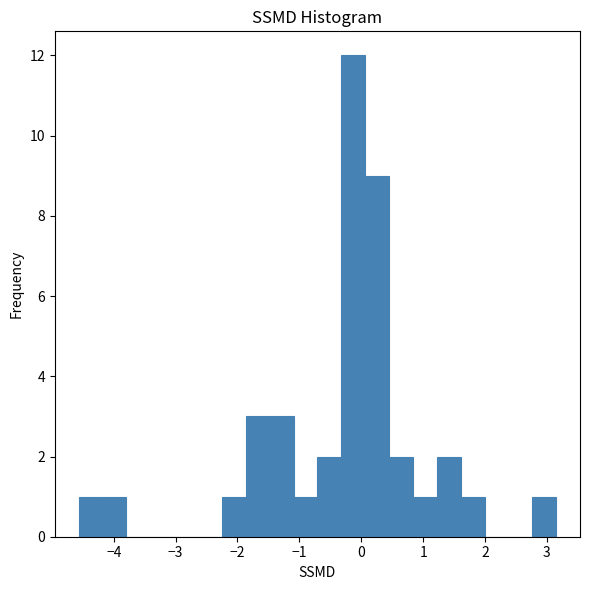

Read against the x-axis, roughly where is the centre of the tallest bar?

-0.1